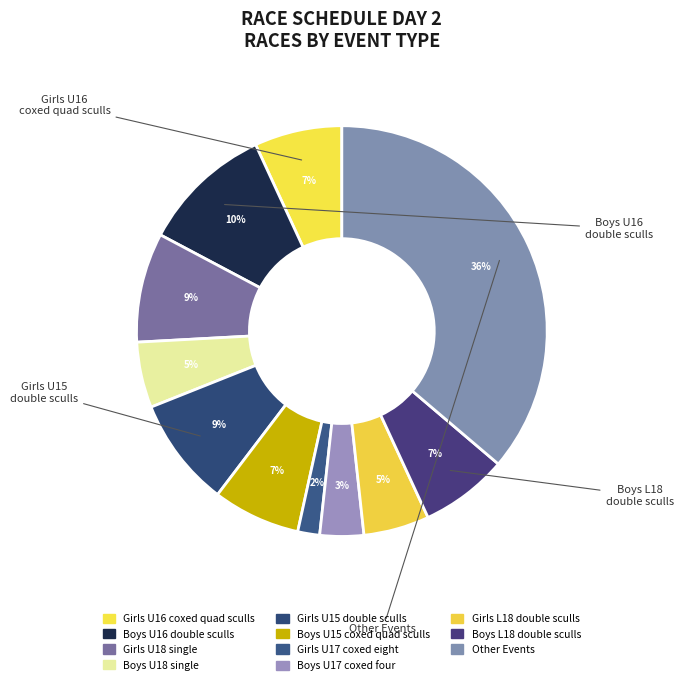

To the nearest percent, what is the average slice percentage?

8%